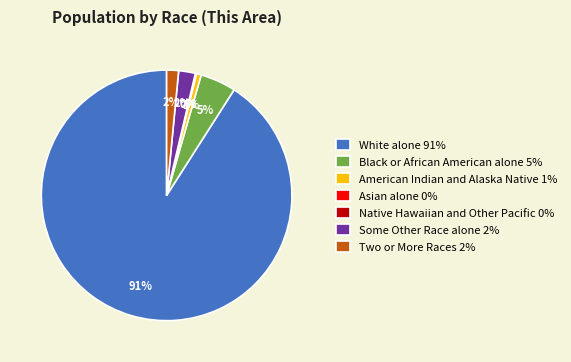

To the nearest percent, what is the difference between the largest and smallest slice percentages?

91%